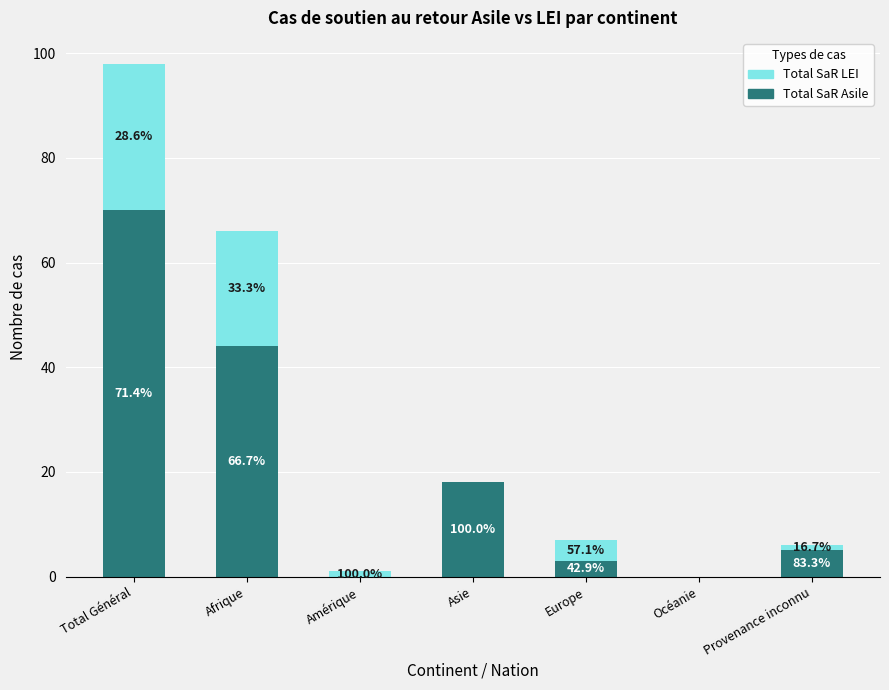

At Amérique, list the series in order from smallest to largest.

Total SaR Asile, Total SaR LEI